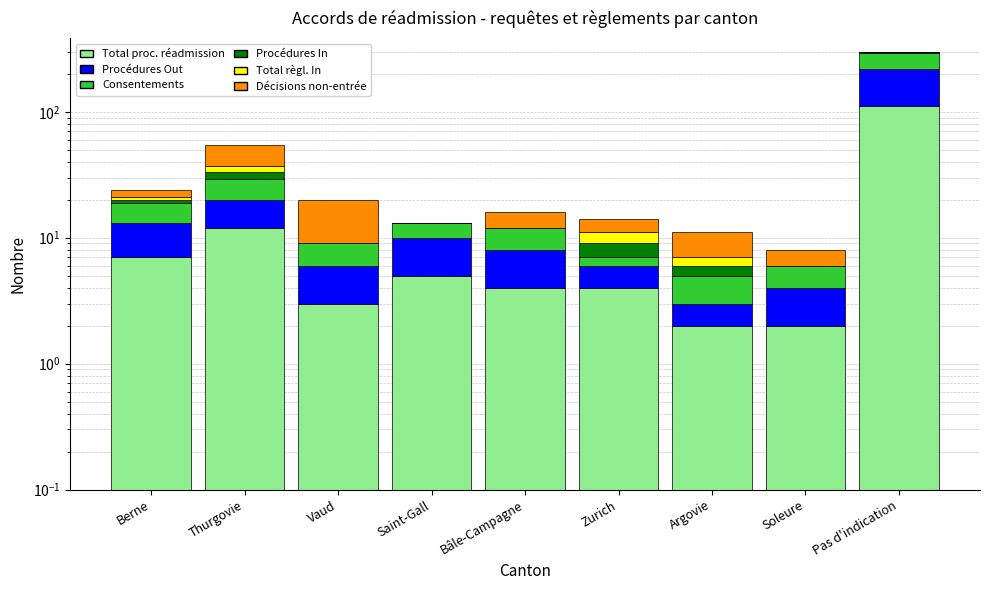

Count the number of categories in the chart.

9